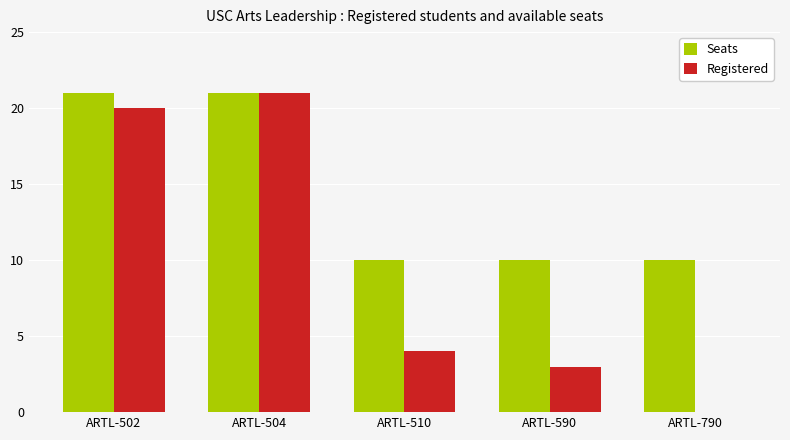

What value does the Seats series have at ARTL-790, to the nearest 5?

10